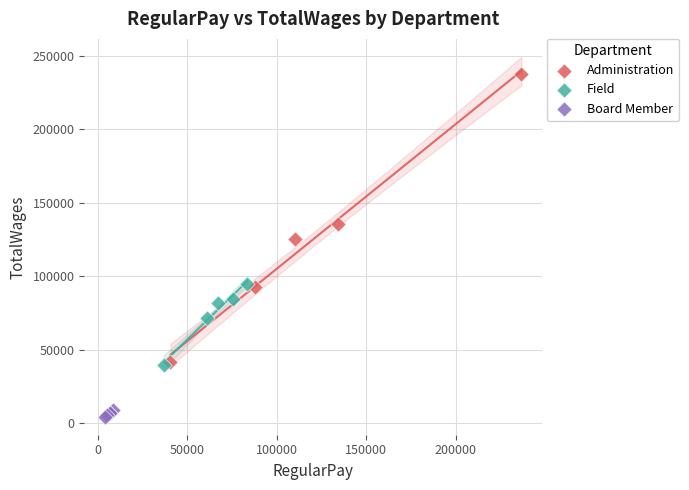

Which series has the widest spread of Y values?

Administration